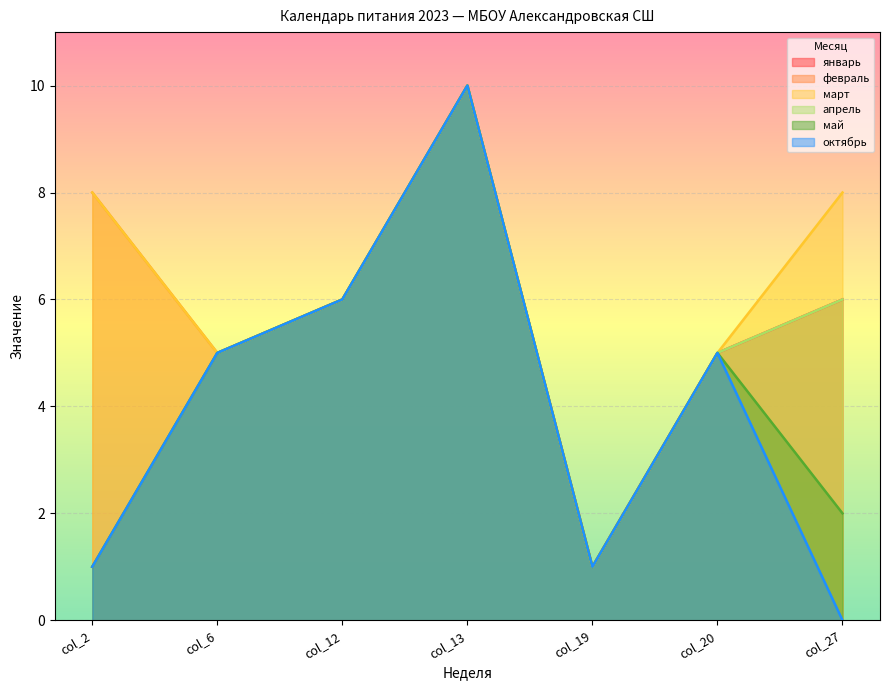

What is the average value of the январь series?

5